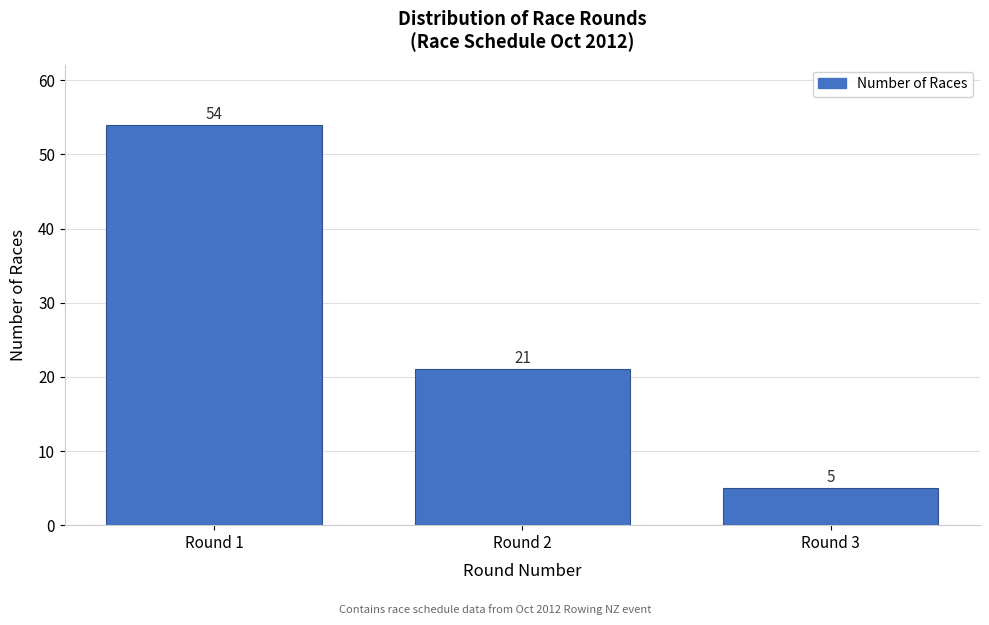

Reading left to right, list all the values displayed in this chart.

54	21	5